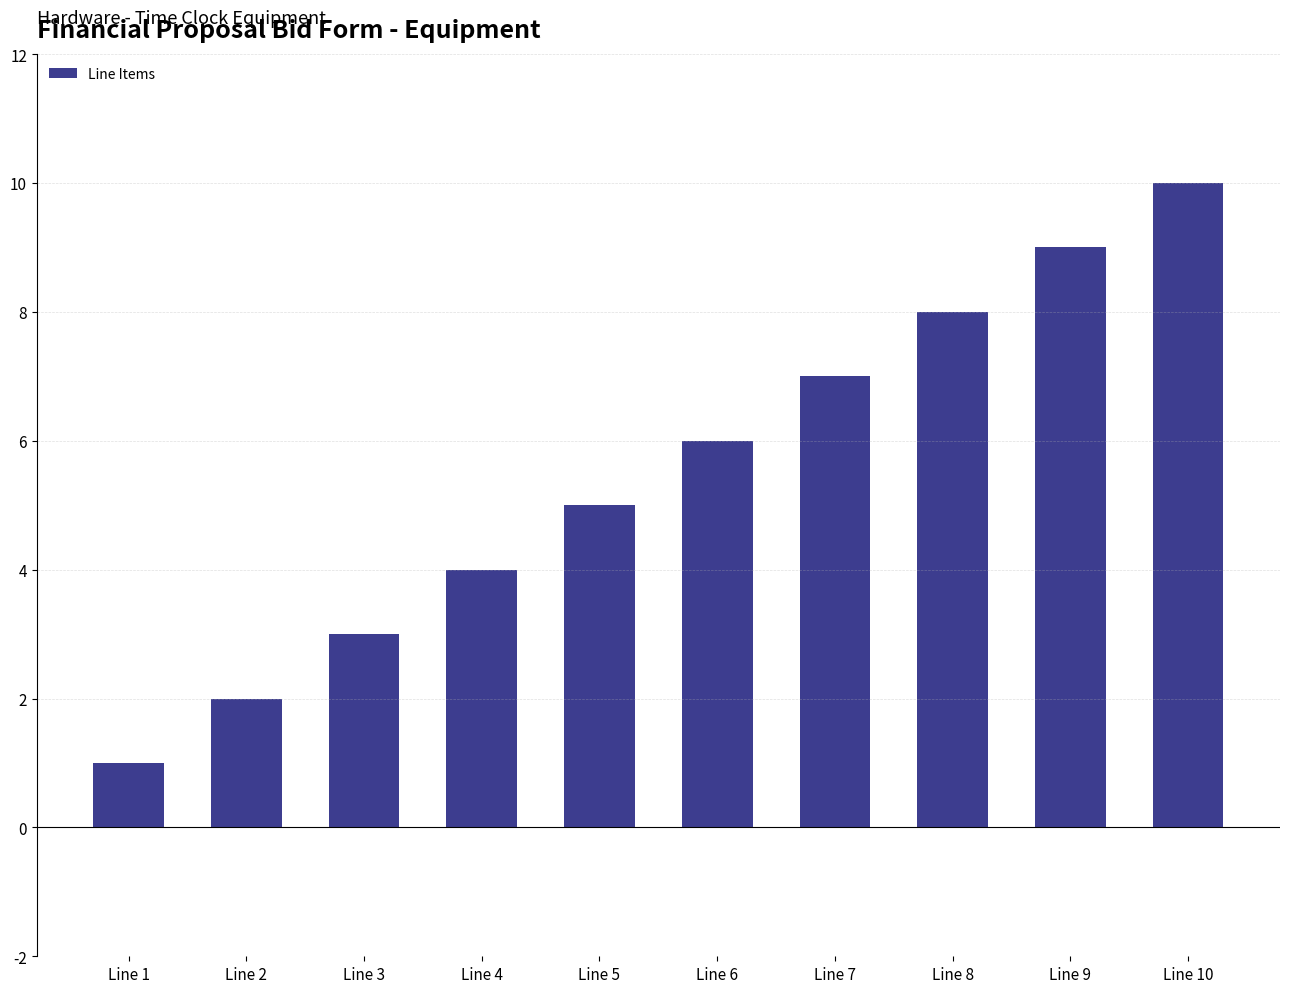

What is the value of the 2nd bar from the left?

2